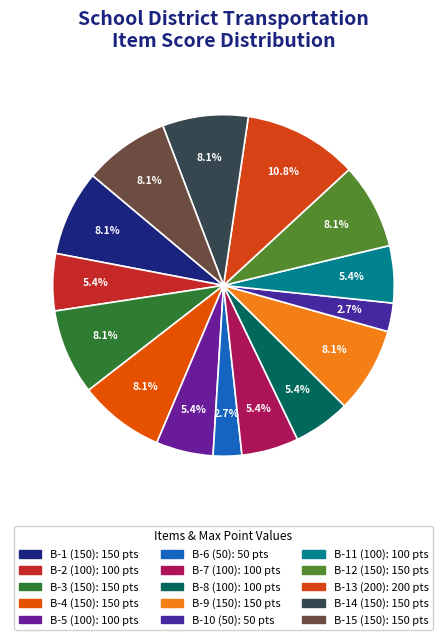

How many segments does this pie chart have?

15